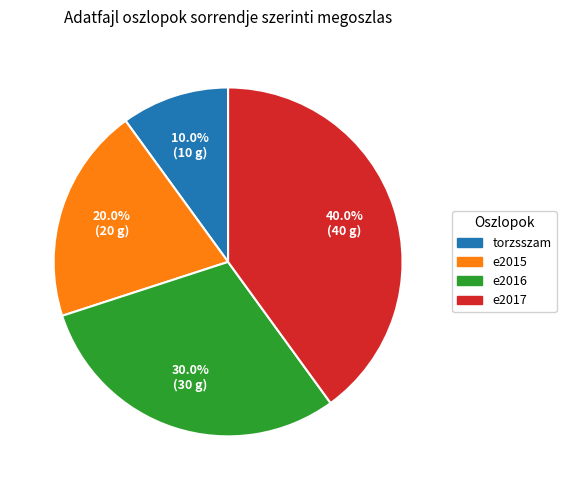

Is there any slice that represents more than half of the pie?

No